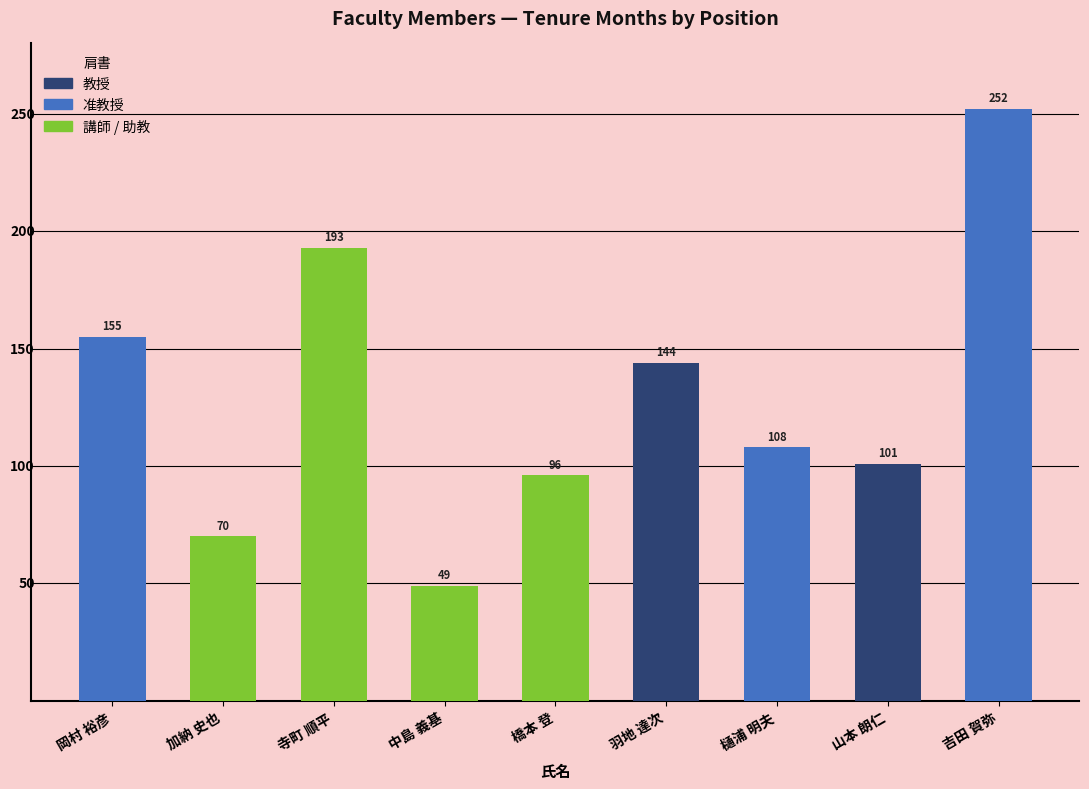

What is the change in value from 中島 義基 to 山本 朗仁?

+52